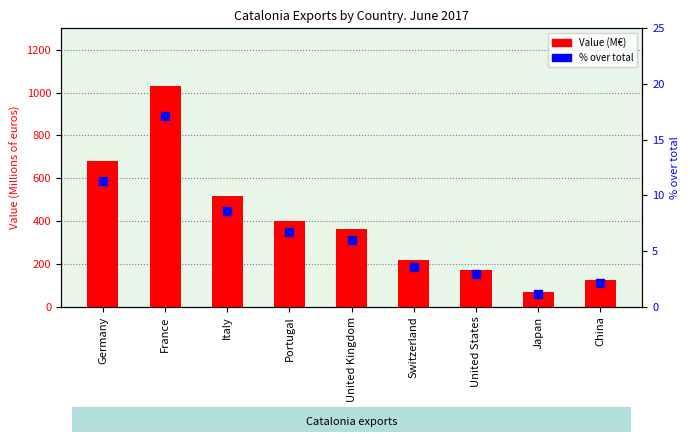

Which series contains the lowest Y value?

% over total